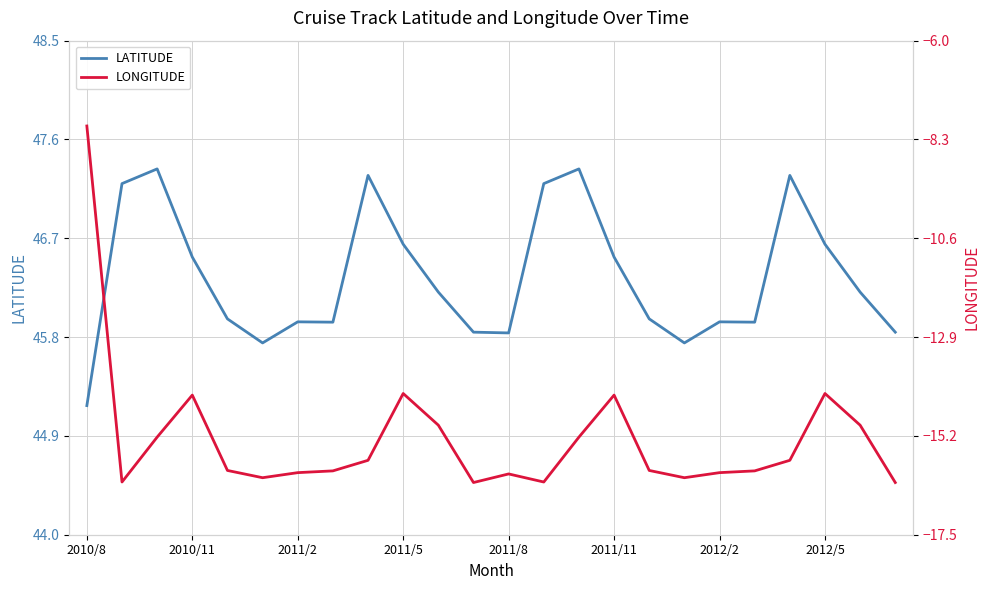

What is the minimum value shown in the chart?

-16.3